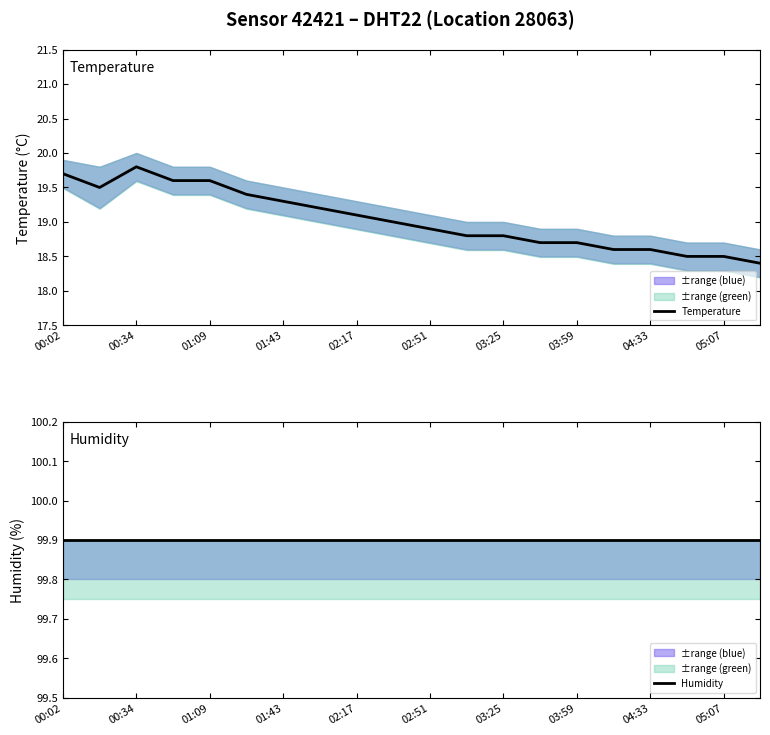

True or false: Humidity and Temperature cross at least once.

False